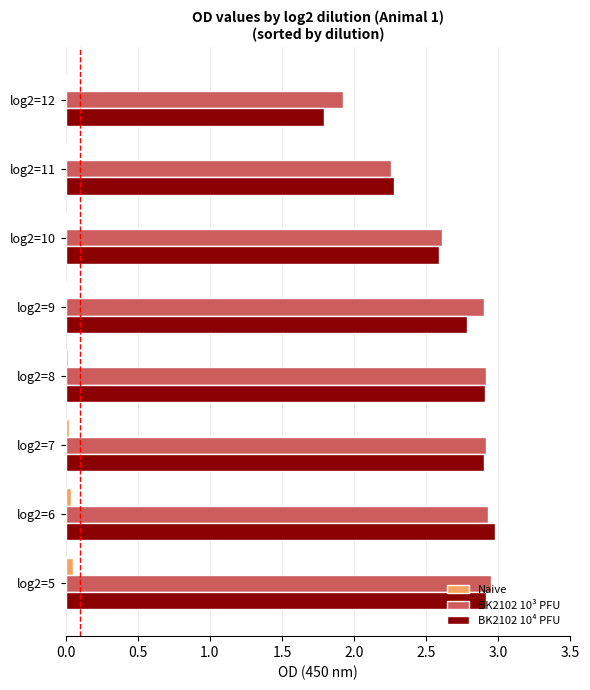

The BK2102 10⁴ PFU series shows 2.9 at log2=7. True or false?

True